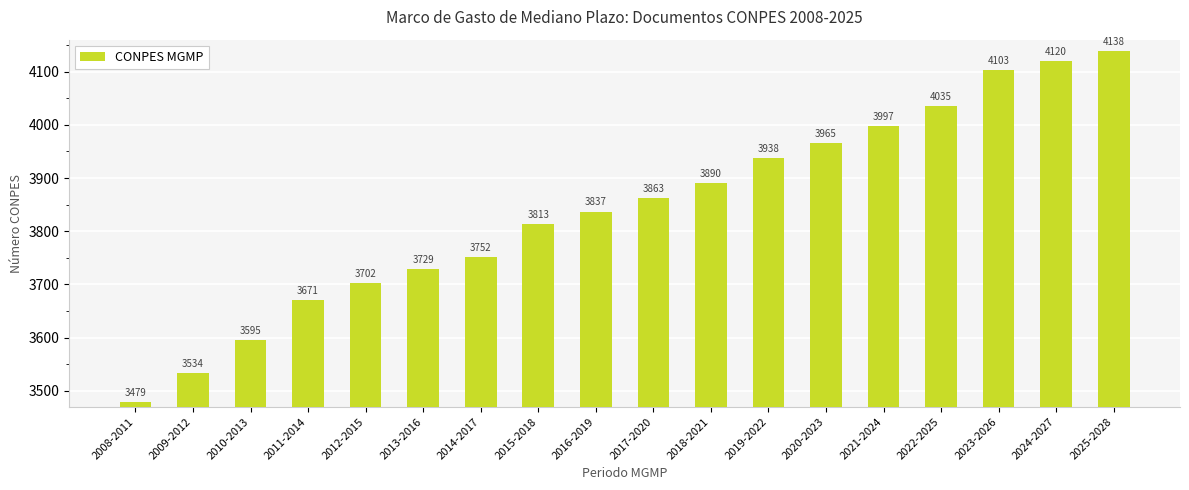

List the labels in order of value, largest first.

2025-2028, 2024-2027, 2023-2026, 2022-2025, 2021-2024, 2020-2023, 2019-2022, 2018-2021, 2017-2020, 2016-2019, 2015-2018, 2014-2017, 2013-2016, 2012-2015, 2011-2014, 2010-2013, 2009-2012, 2008-2011